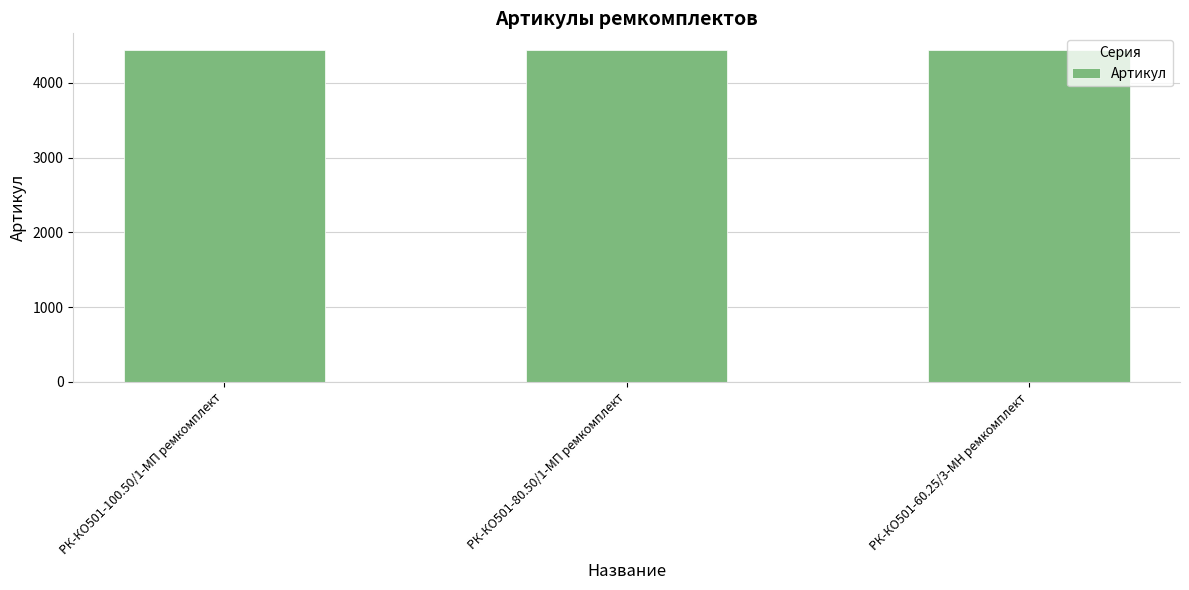

What is the smallest value displayed?

4437